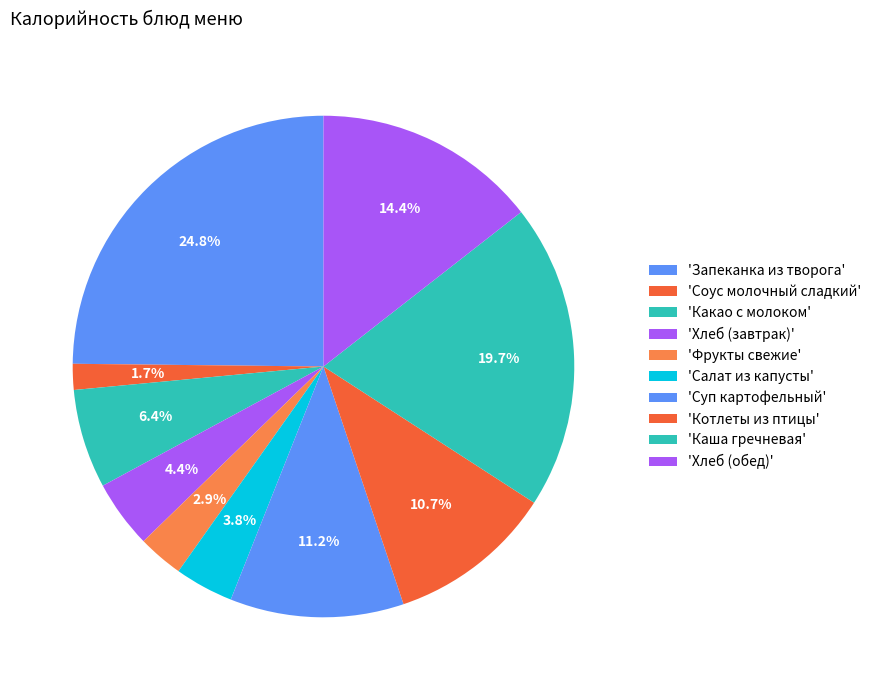

How many slices are in this pie chart?

10